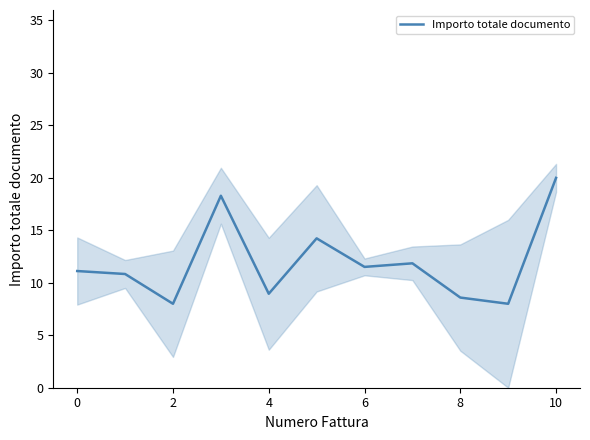

True or false: Importo totale documento has a value of 11.5 at 6.

True